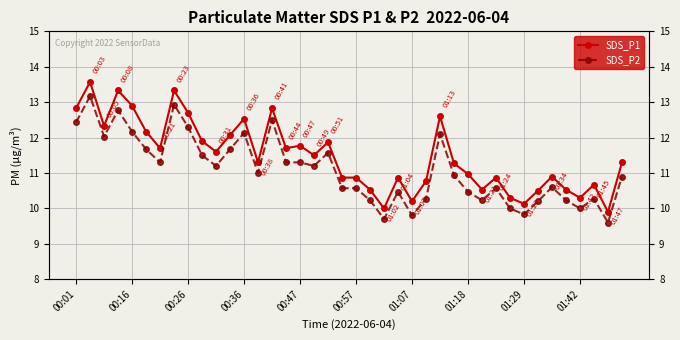

What is the difference between the highest and lowest values at 31?

0.3